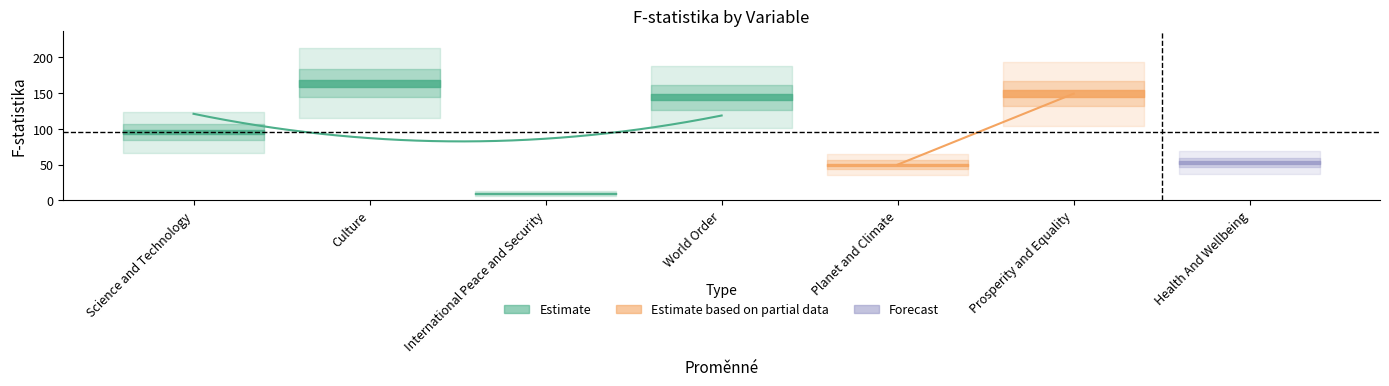

What is the value of the 3rd point from the left?

9.7